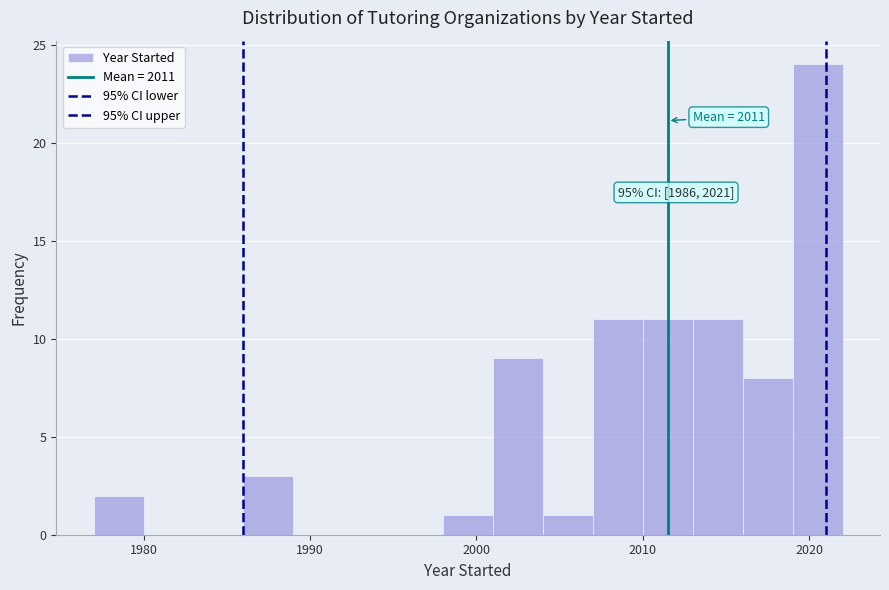

Around what value on the x-axis is the tallest bar? Give the approximate position of its centre, as read against the axis.

2021